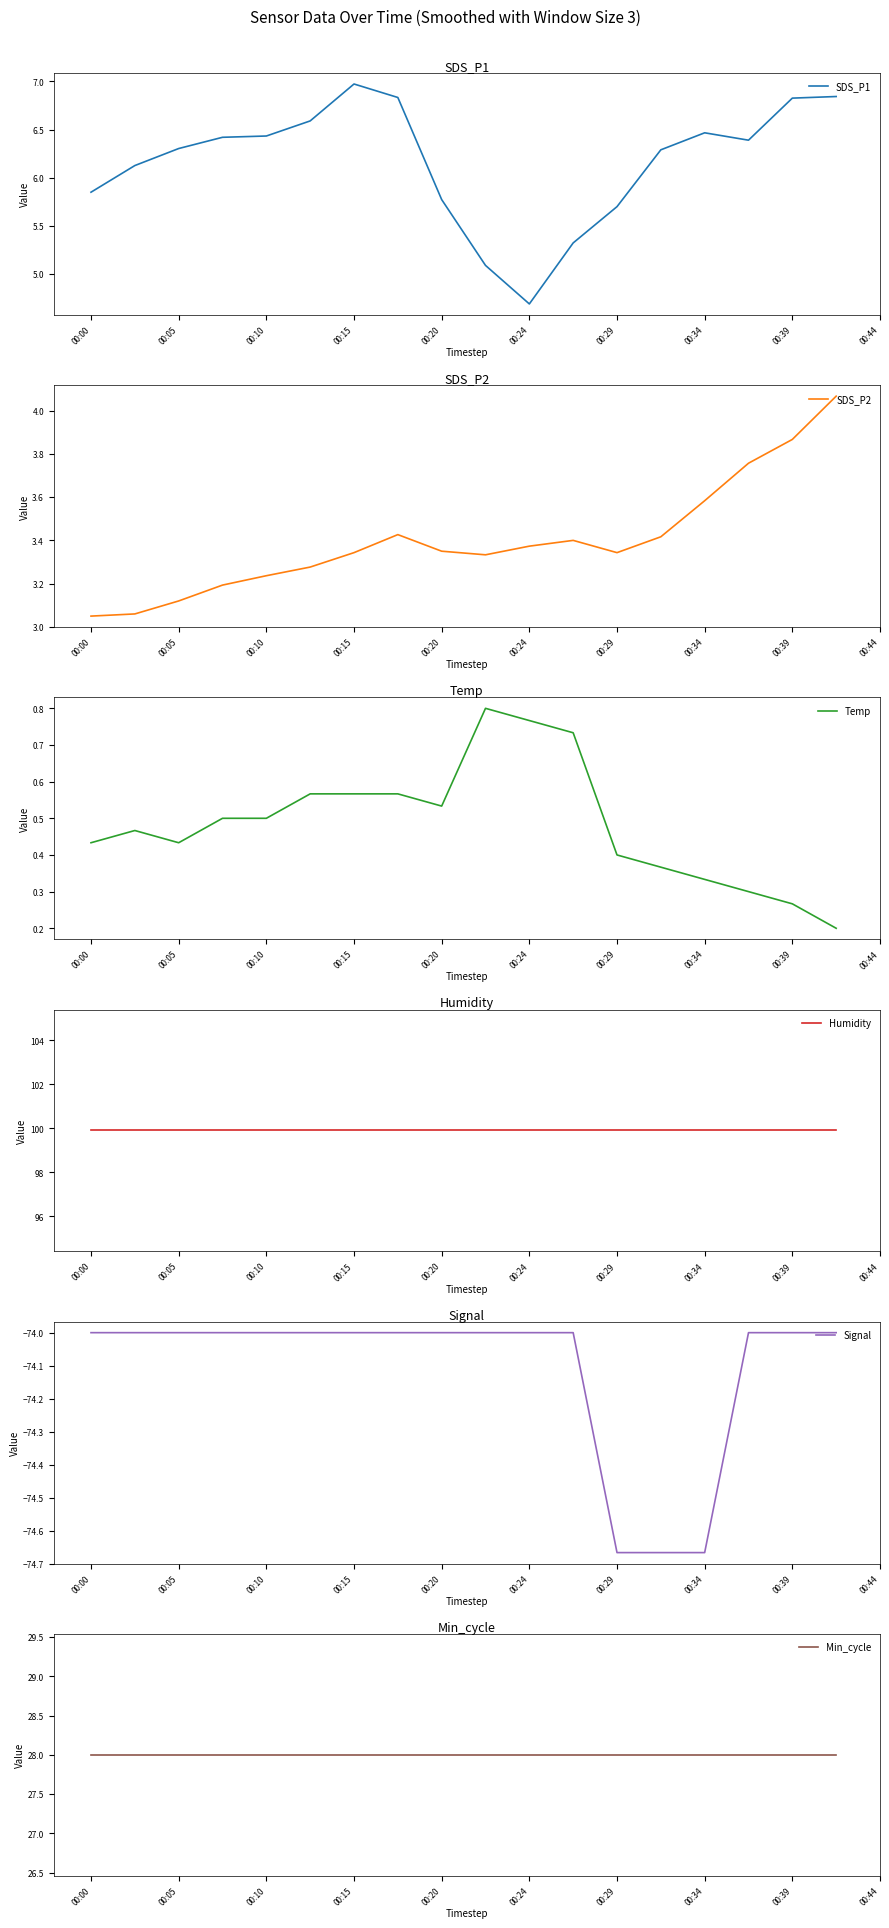

Which series has the widest spread of values?

SDS_P1